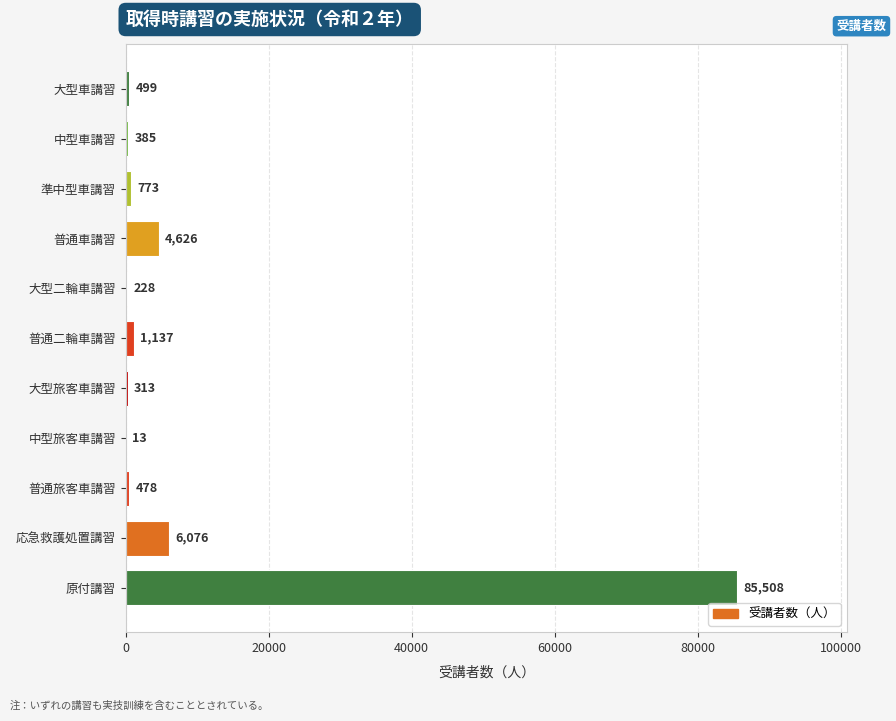

What is the sum of all values?

100036